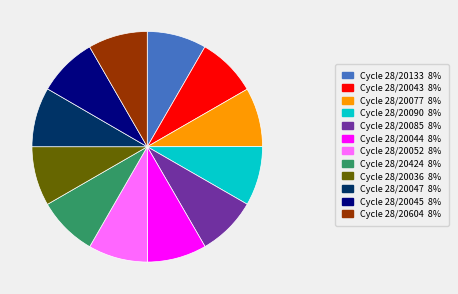

The Cycle 28/20424 8% slice represents 18% of the pie. True or false?

False